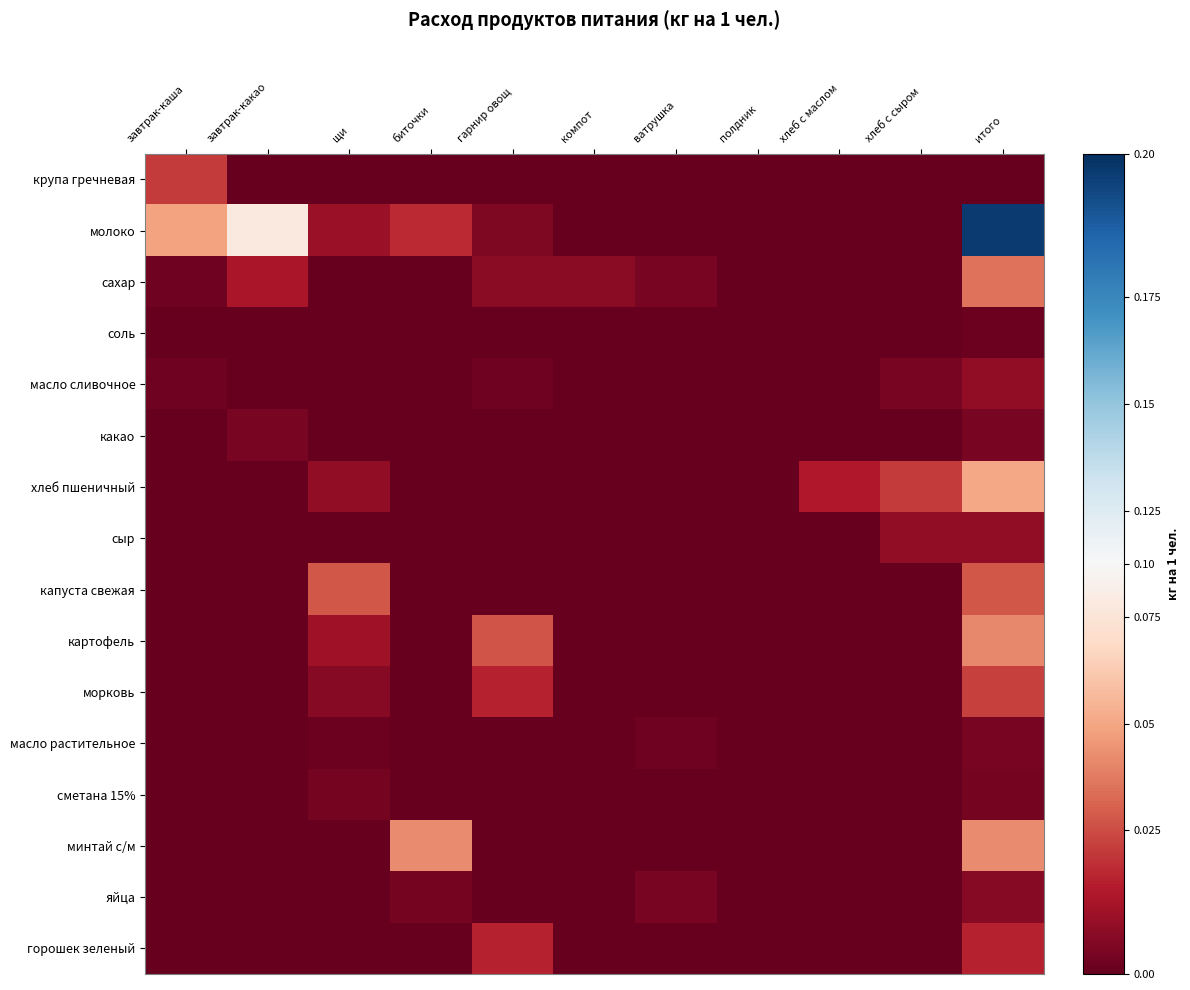

At компот, list the series in order from smallest to largest.

крупа гречневая, молоко, соль, масло сливочное, какао, хлеб пшеничный, сыр, капуста свежая, картофель, морковь, масло растительное, сметана 15%, минтай с/м, яйца, горошек зеленый, сахар